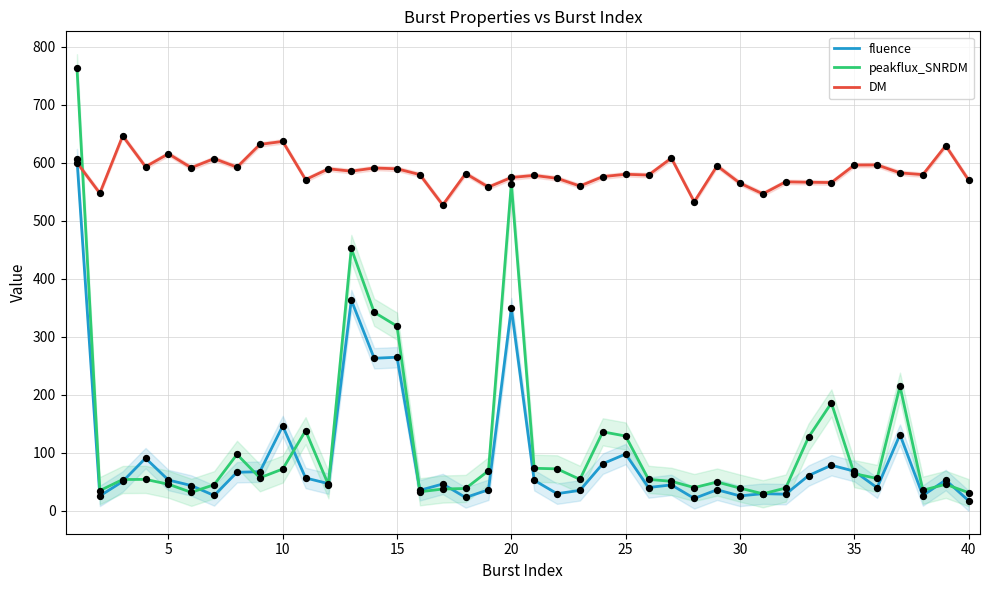

Which series reaches the maximum Y coordinate?

peakflux_SNRDM